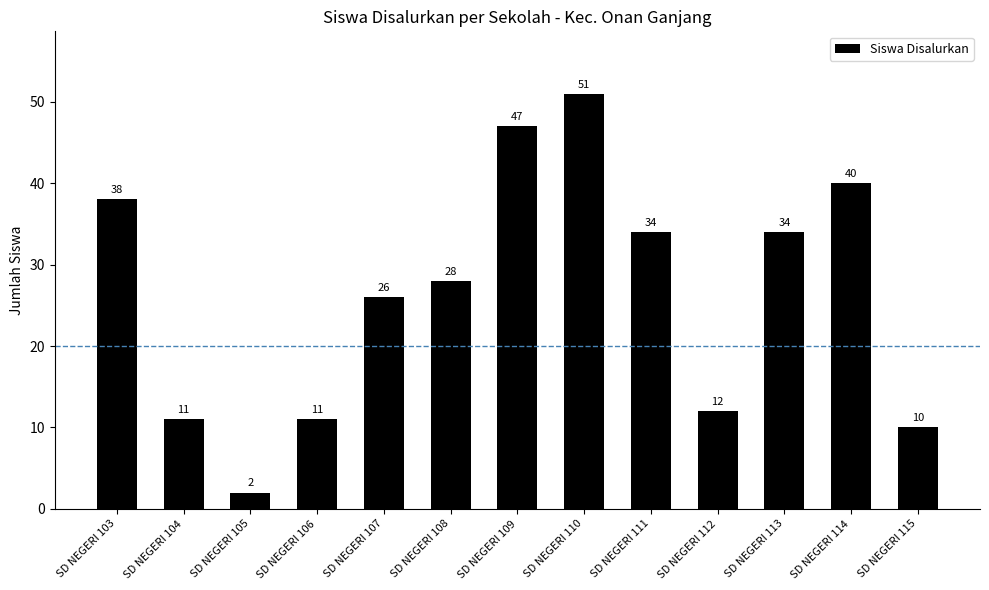

Reading left to right, list all the values displayed in this chart.

38	11	2	11	26	28	47	51	34	12	34	40	10